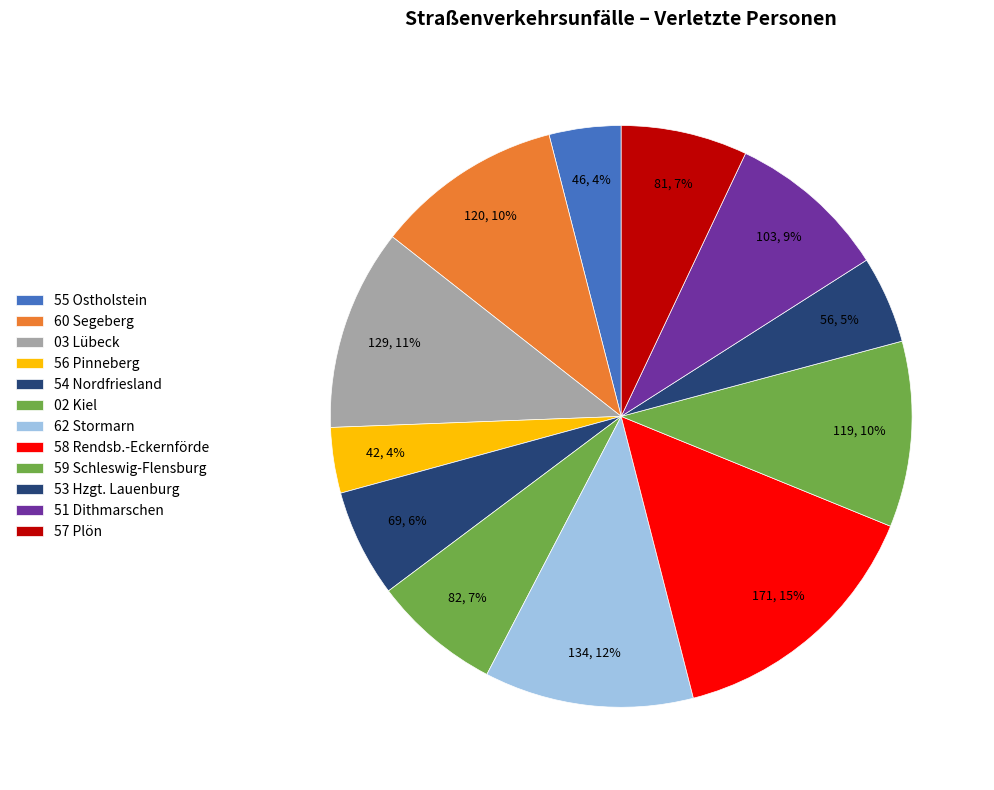

How many slices are in this pie chart?

12